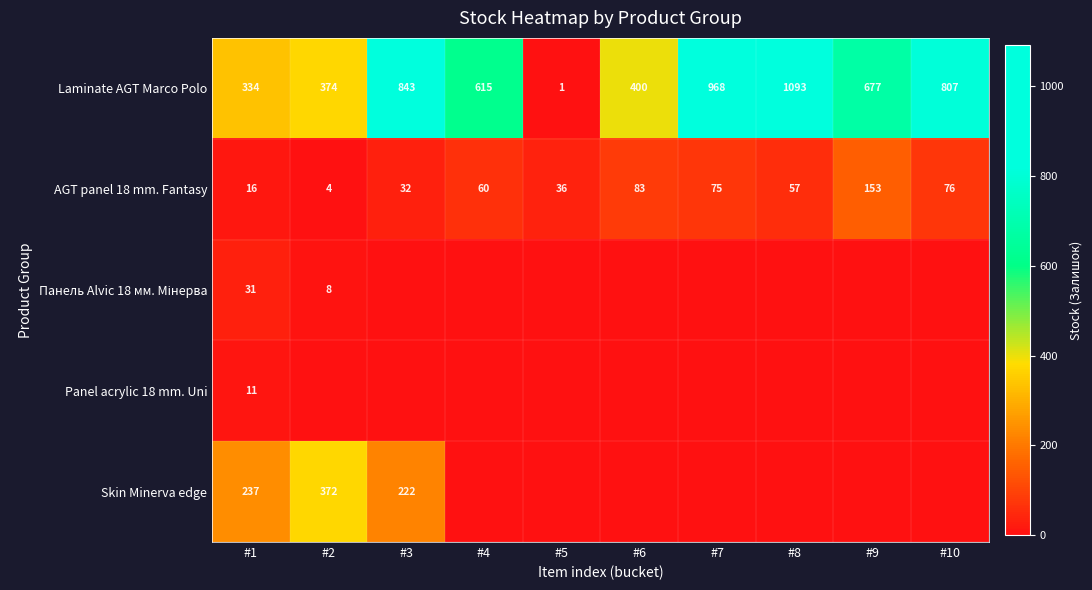

At which category does the chart reach its minimum across all series?

#3